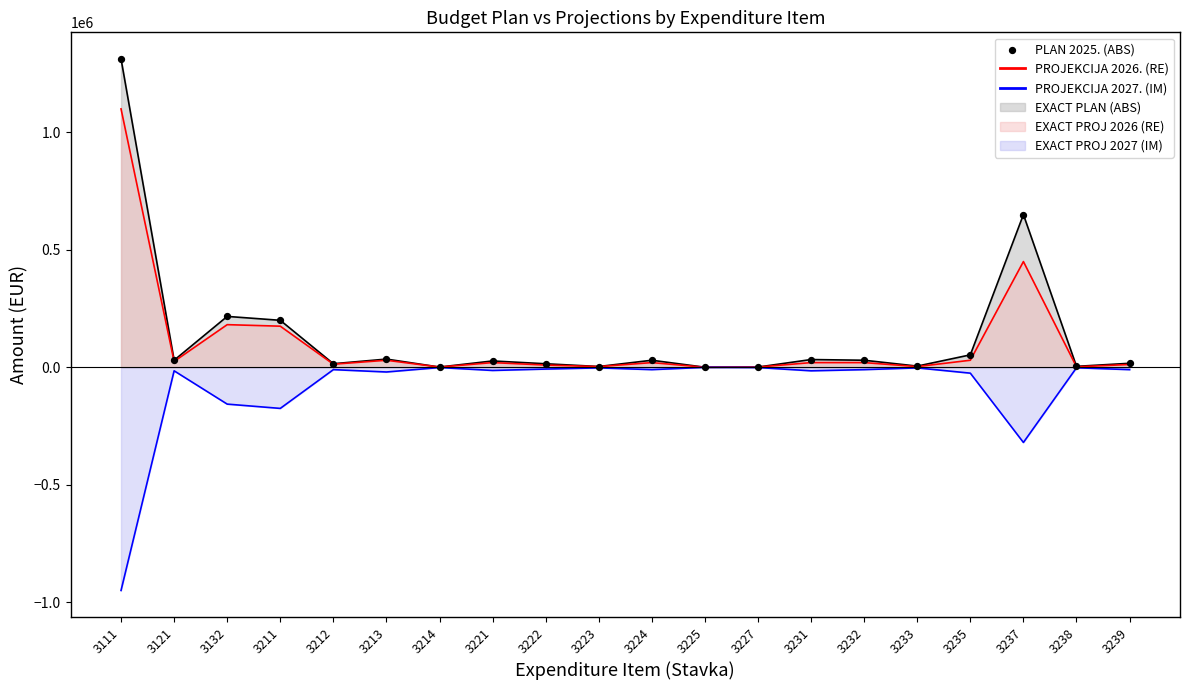

Which series has the widest spread of Y values?

PLAN 2025. LINE